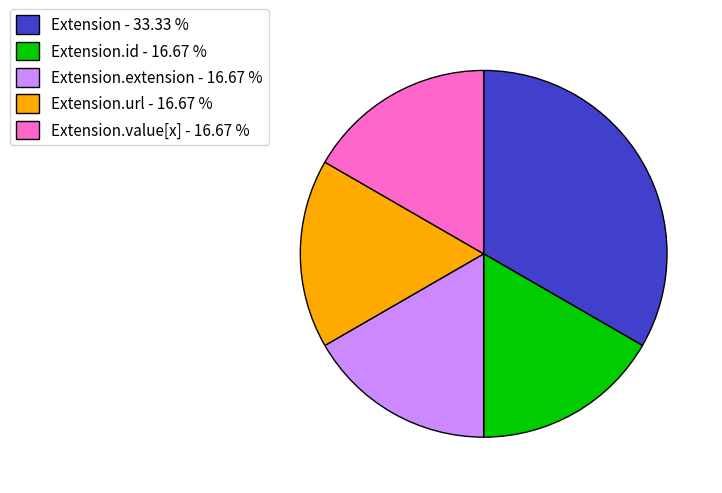

Between Extension - 33.33 % and Extension.url - 16.67 %, which is larger?

Extension - 33.33 %